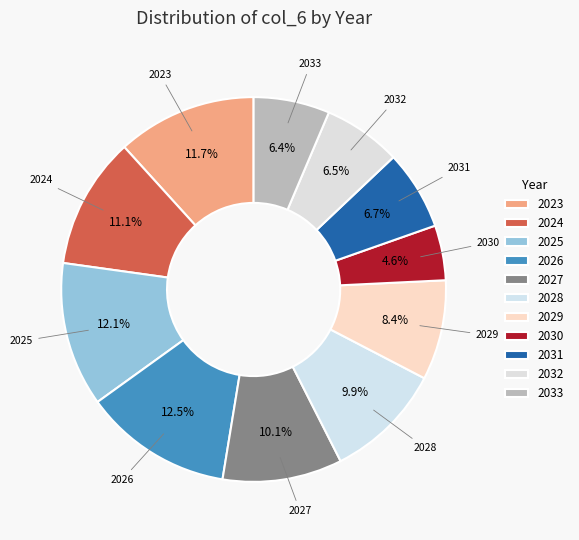

What percentage is the 2029 slice, to the nearest percent?

8%